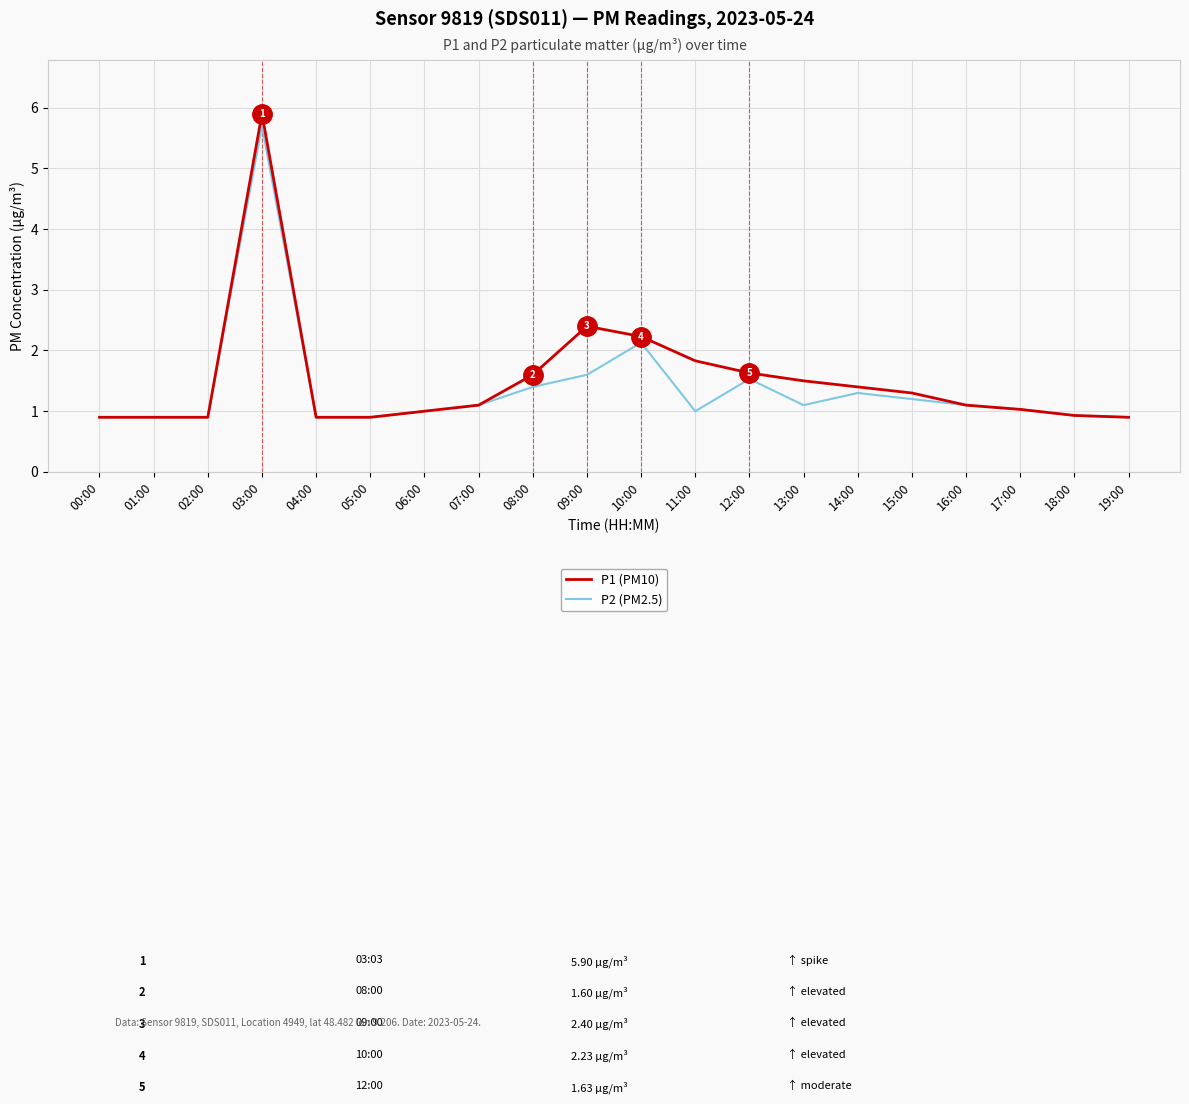

Reading left to right, transcribe all the data shown in this chart.

P1 (PM10): 0.9	0.9	0.9	5.9	0.9	0.9	1.0	1.1	1.6	2.4	2.2	1.8	1.6	1.5	1.4	1.3	1.1	1.0	0.9	0.9
P2 (PM2.5): 0.9	0.9	0.9	5.7	0.9	0.9	1.0	1.1	1.4	1.6	2.1	1.0	1.5	1.1	1.3	1.2	1.1	1.0	0.9	0.9